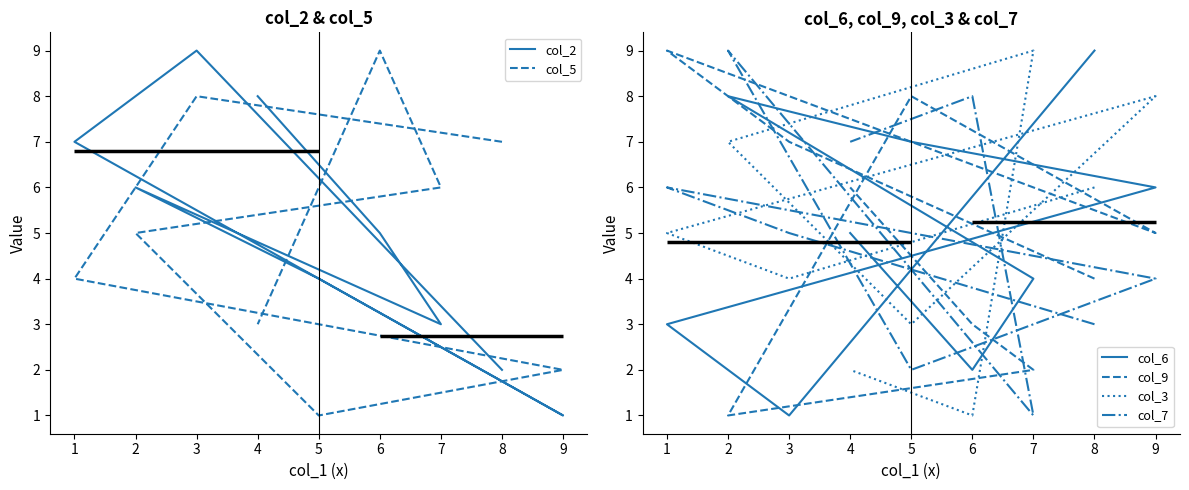

How many interior local peaks does the col_9 series have?

2